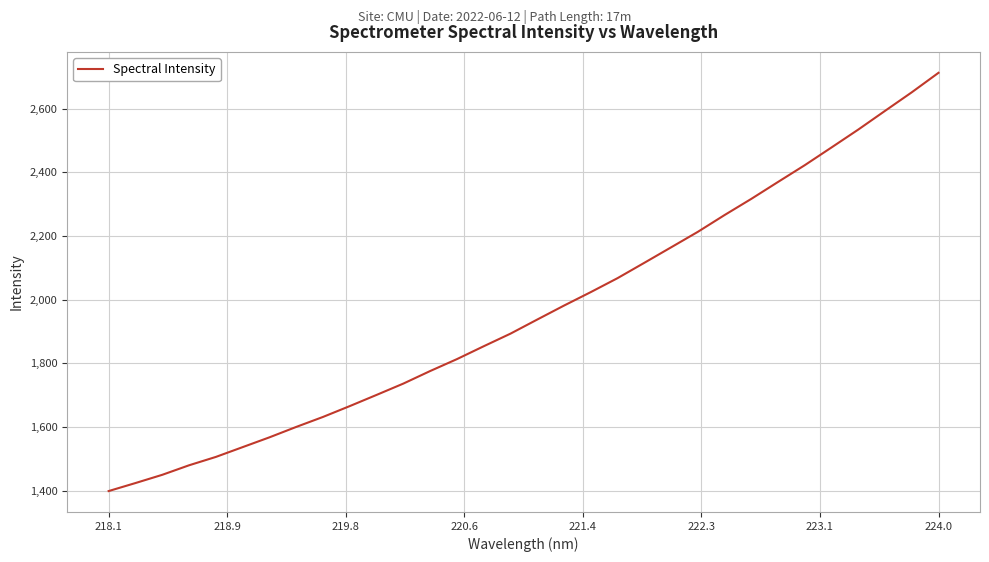

What is the average value?

1964.8